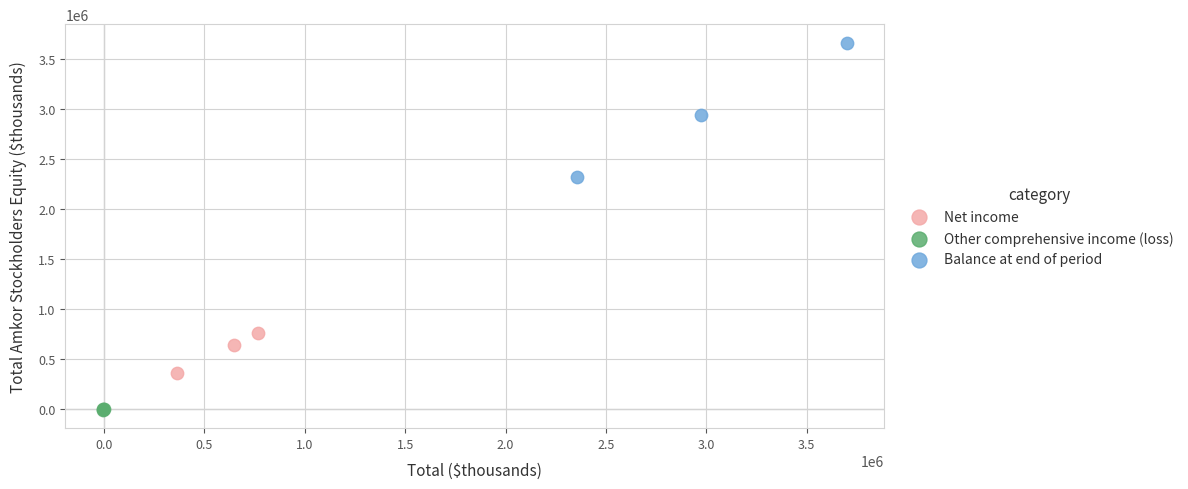

Which series reaches the minimum Y coordinate?

Other comprehensive income (loss)